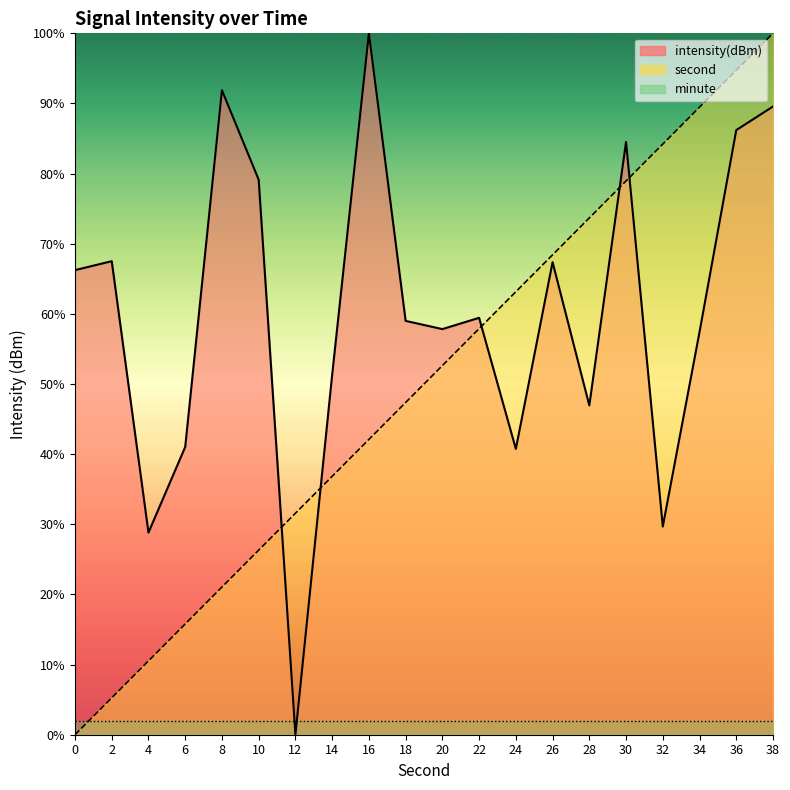

What is the total value across all series at 26?

137.8